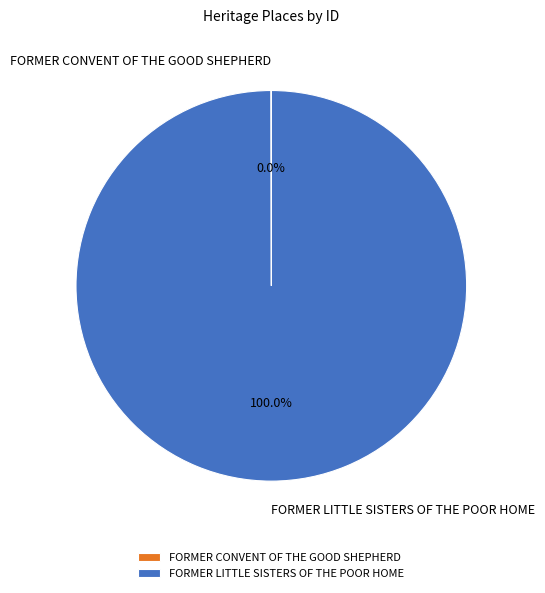

What percentage is the FORMER LITTLE SISTERS OF THE POOR HOME slice, to the nearest percent?

100%